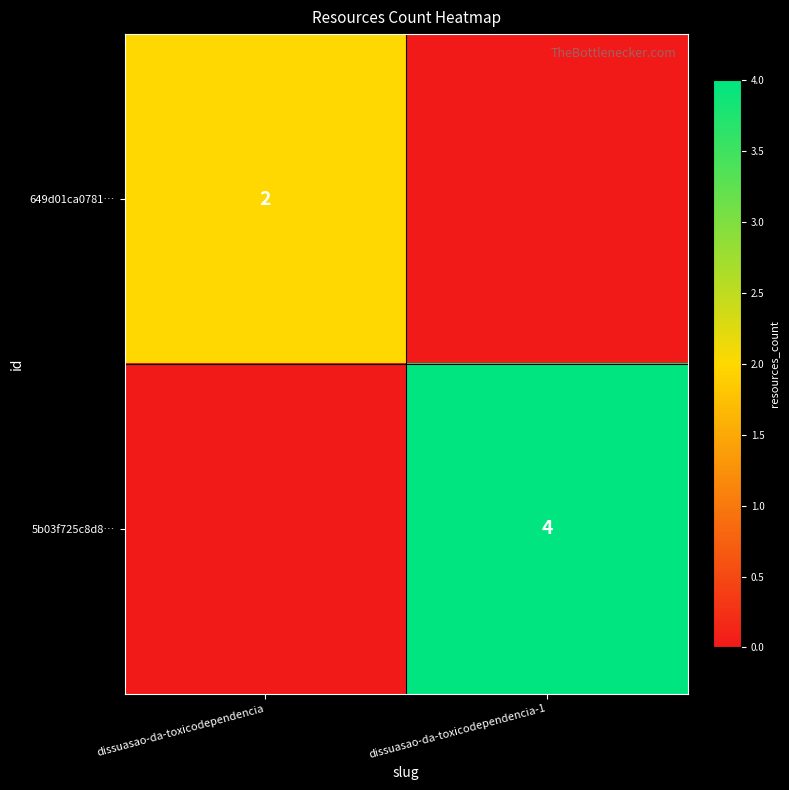

True or false: 649d01ca0781… has a value of 3 at dissuasao-da-toxicodependencia.

False